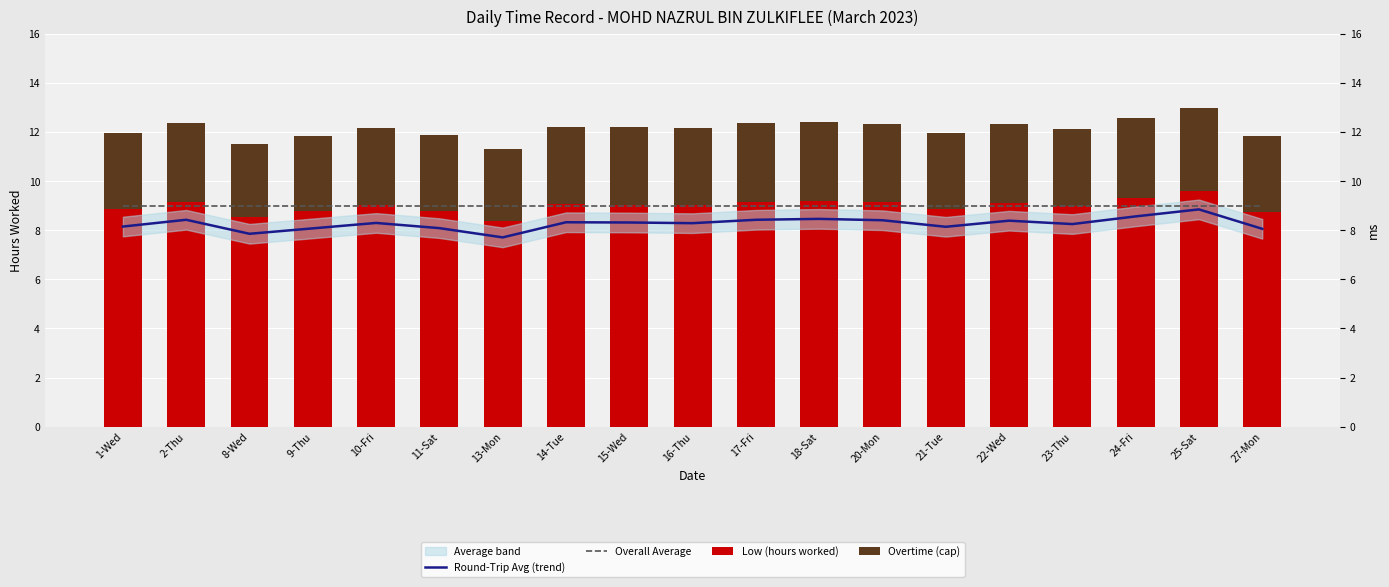

Which series has the widest spread of values?

Low (hours worked)